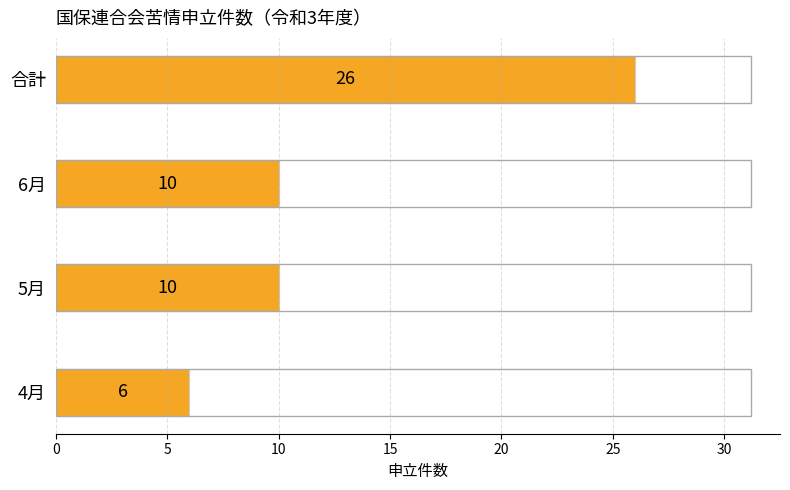

What is the minimum value shown in the chart?

6